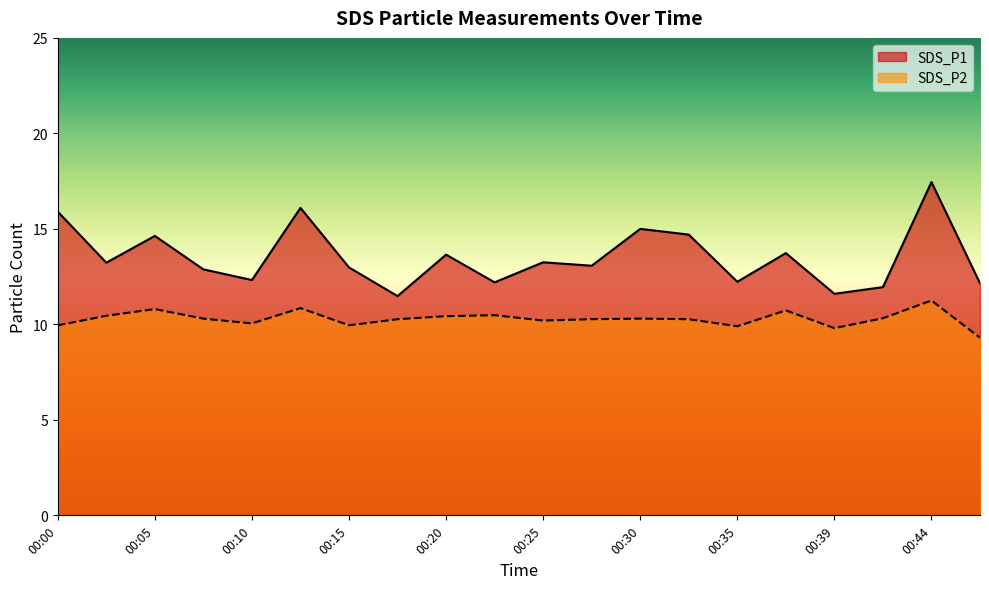

At which category is the sum across all series the highest?

00:44